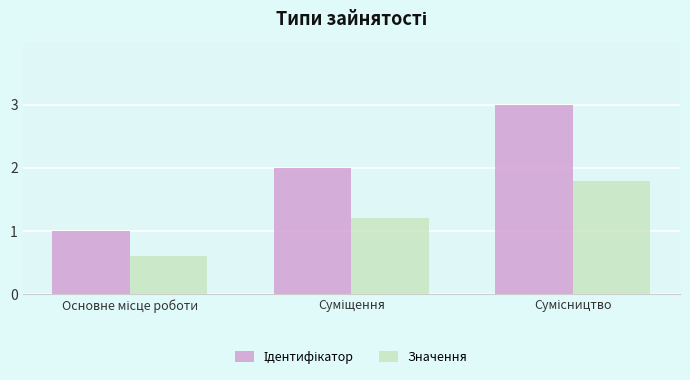

What is the greatest value displayed?

3.0